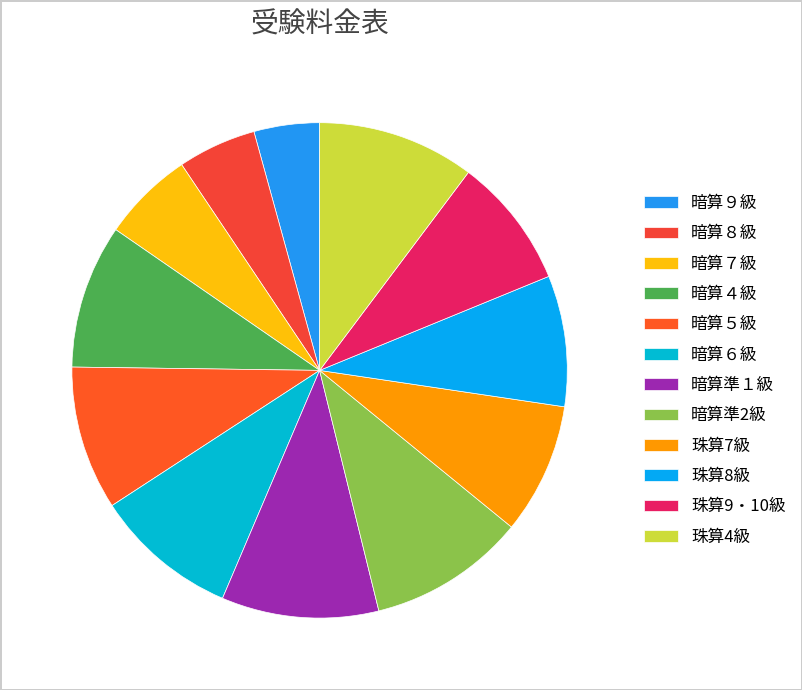

Is it true that 暗算９級 is 14% of the pie?

False